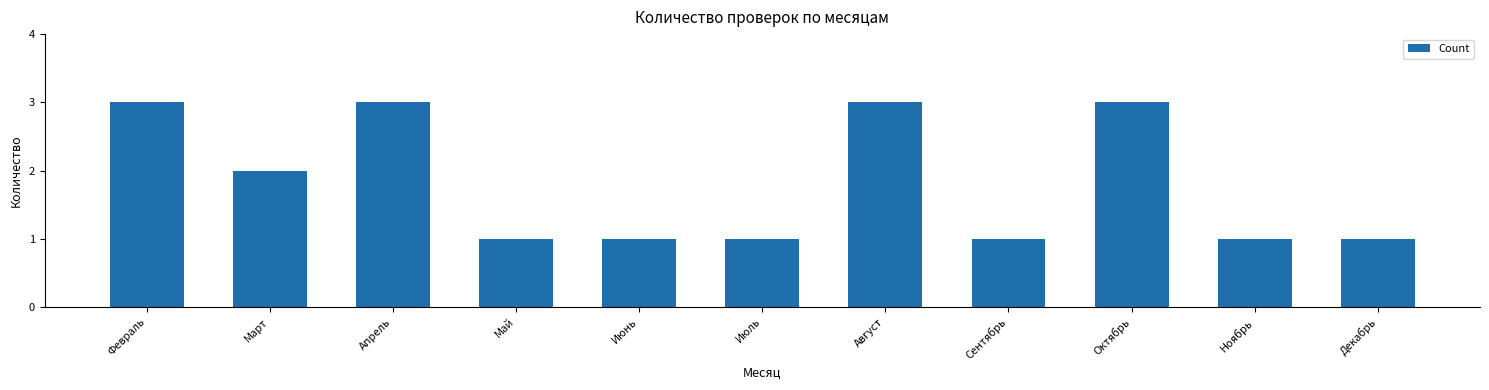

Approximately how many times larger is the value at Июль compared to Сентябрь?

1.0